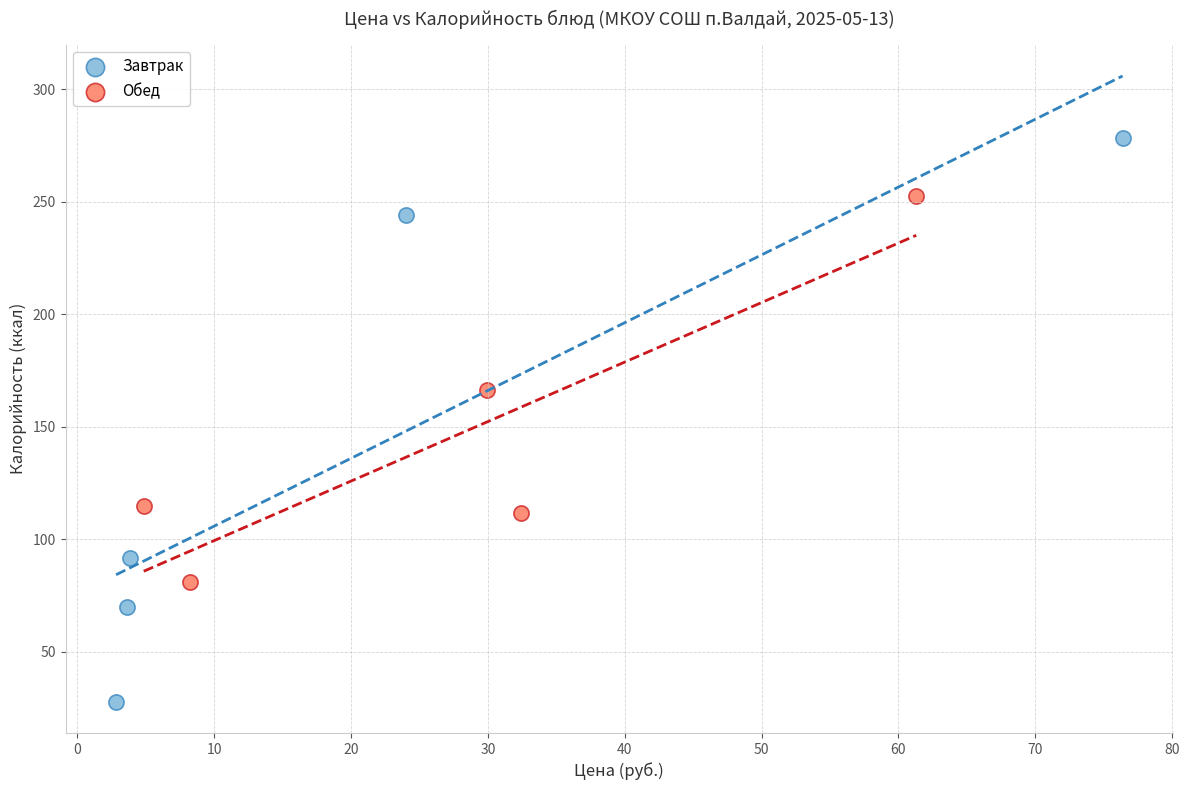

Which series contains the highest Y value?

Завтрак